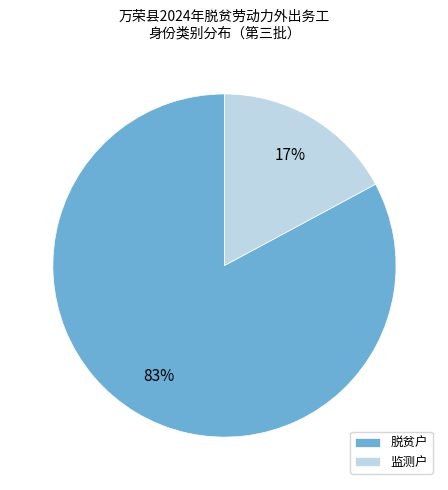

The 脱贫户 slice represents 75% of the pie. True or false?

False